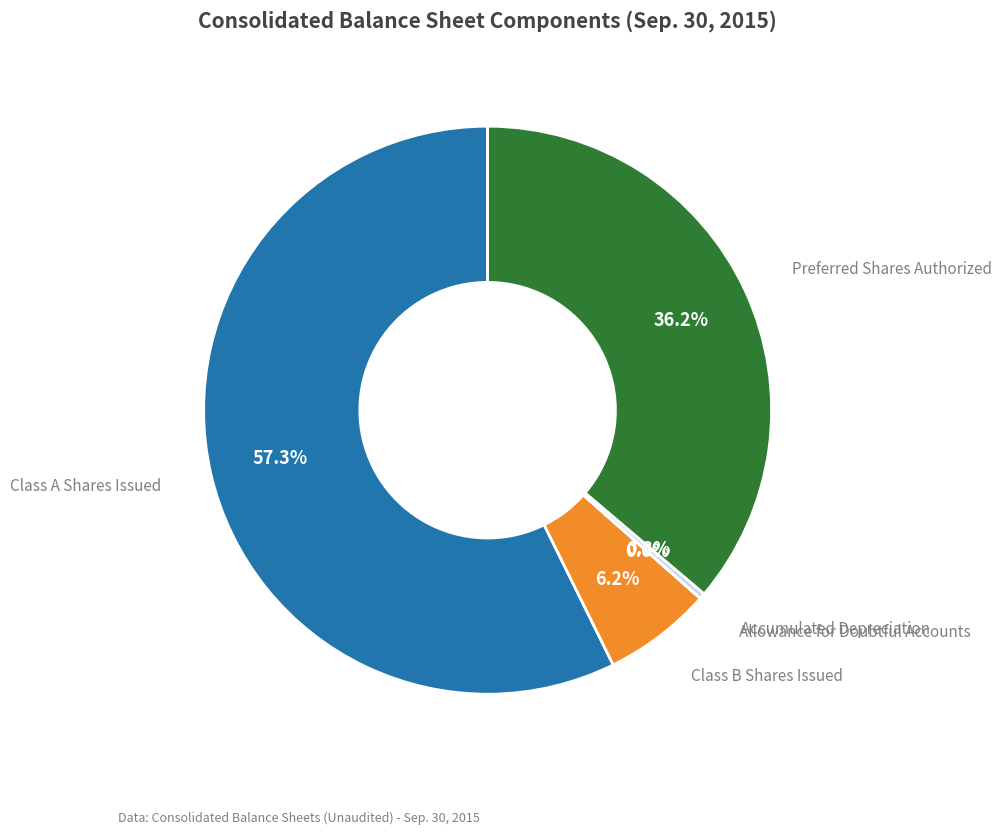

Is there a majority slice in this chart?

Yes